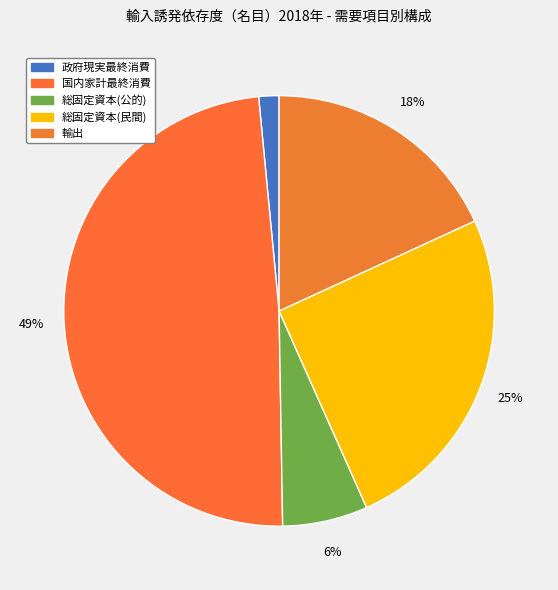

How many segments does this pie chart have?

5